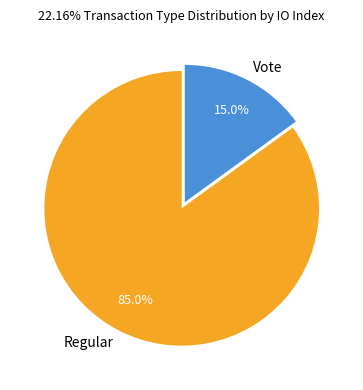

What percentage is the Vote slice, to the nearest percent?

15%